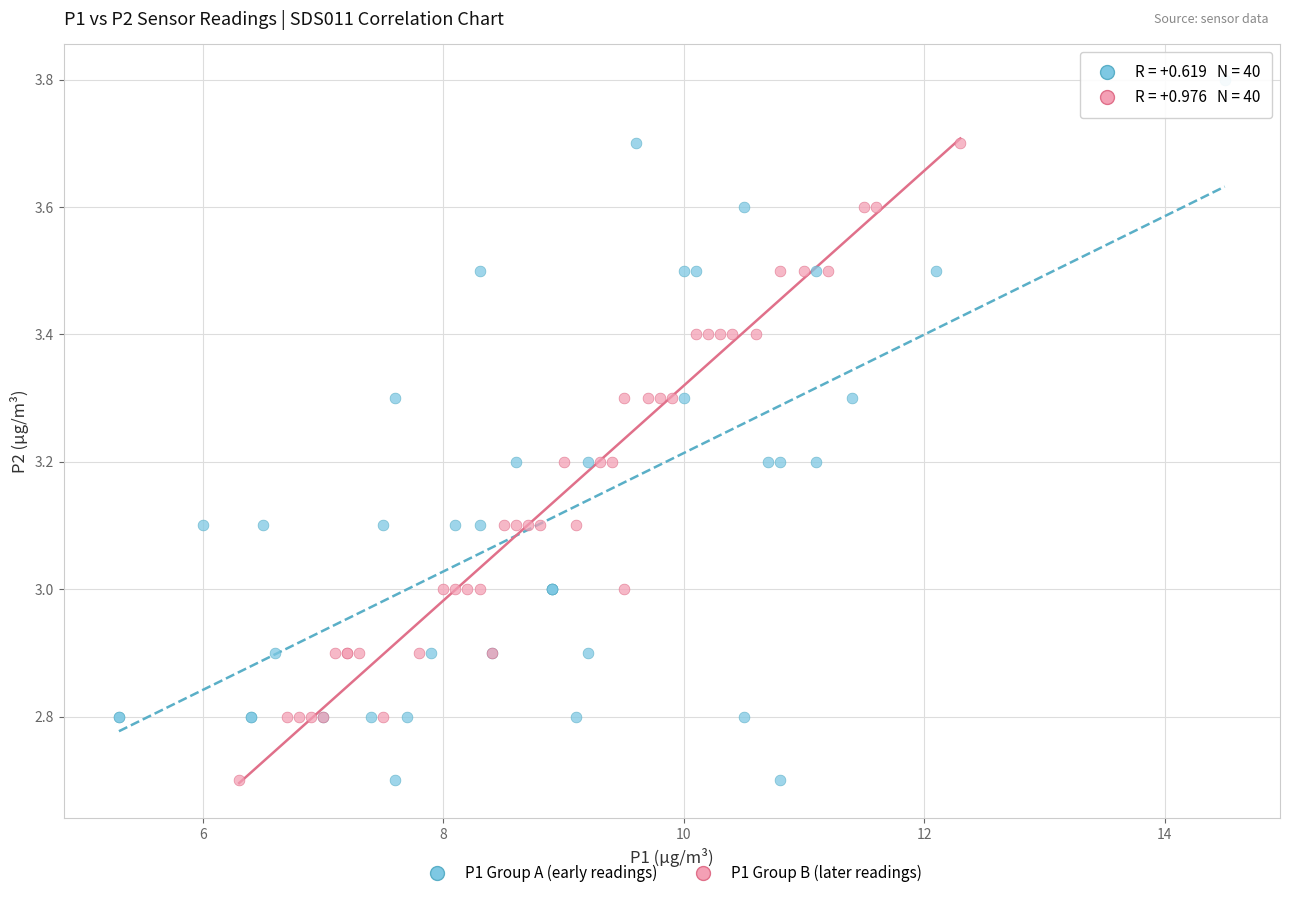

Which series has the widest spread of Y values?

P1 Group A (early readings)